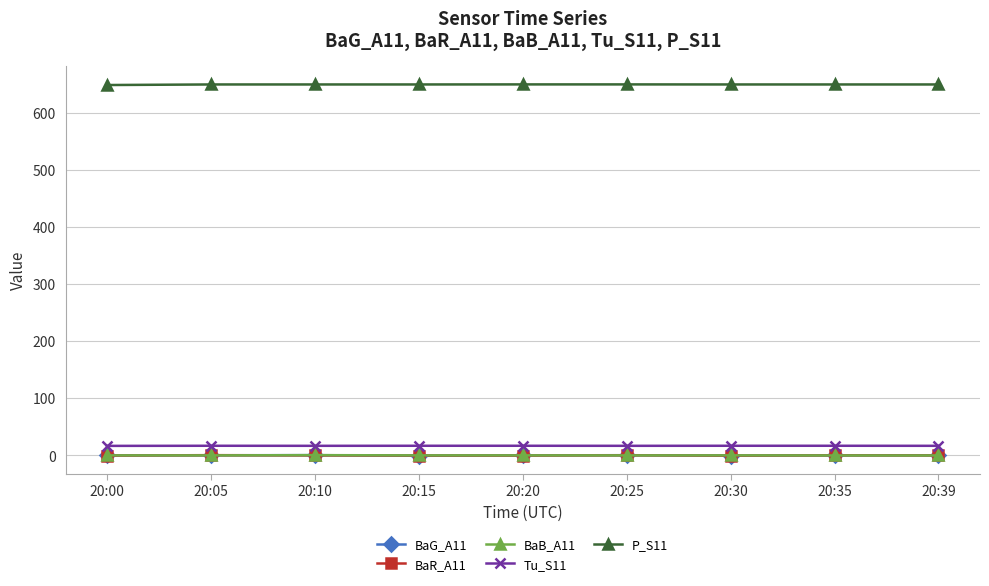

What is the total value across all series at 20:15?

666.5